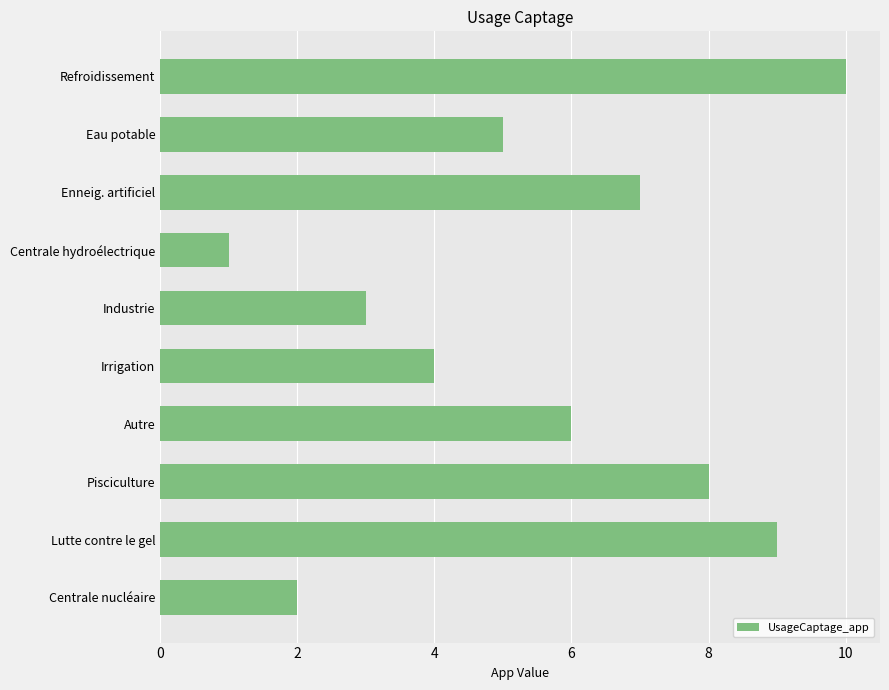

Rank the categories by value from lowest to highest.

Centrale hydroélectrique, Centrale nucléaire, Industrie, Irrigation, Eau potable, Autre, Enneig. artificiel, Pisciculture, Lutte contre le gel, Refroidissement